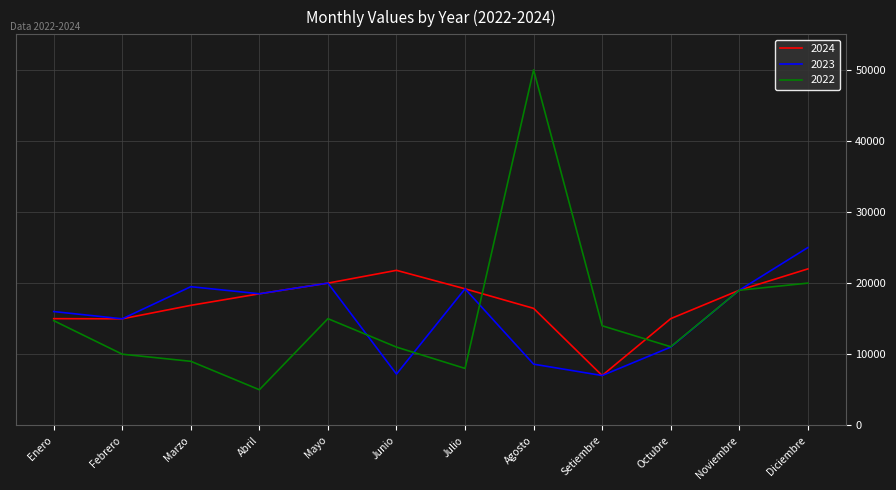

How many distinct data groups are displayed?

3